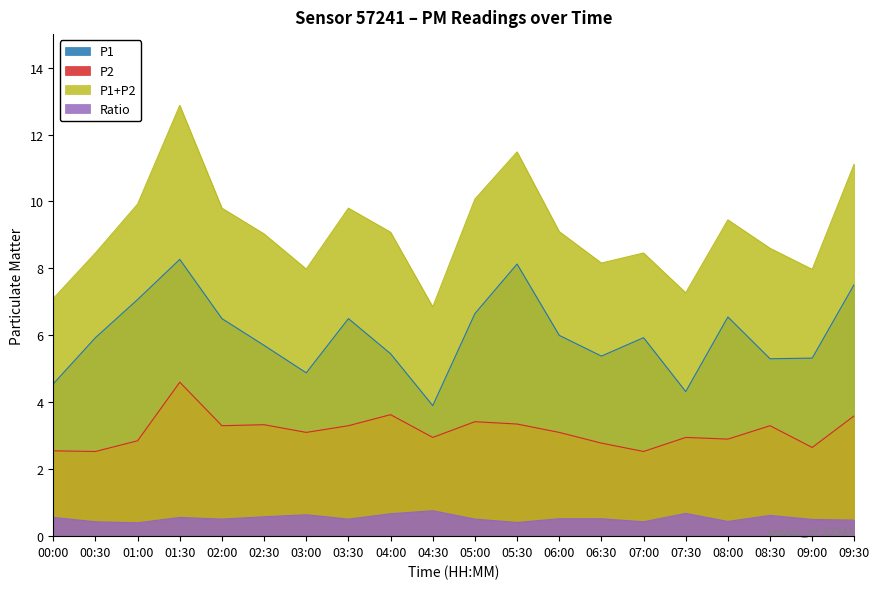

Is it true that P2 equals 3.3 at 02:30?

True